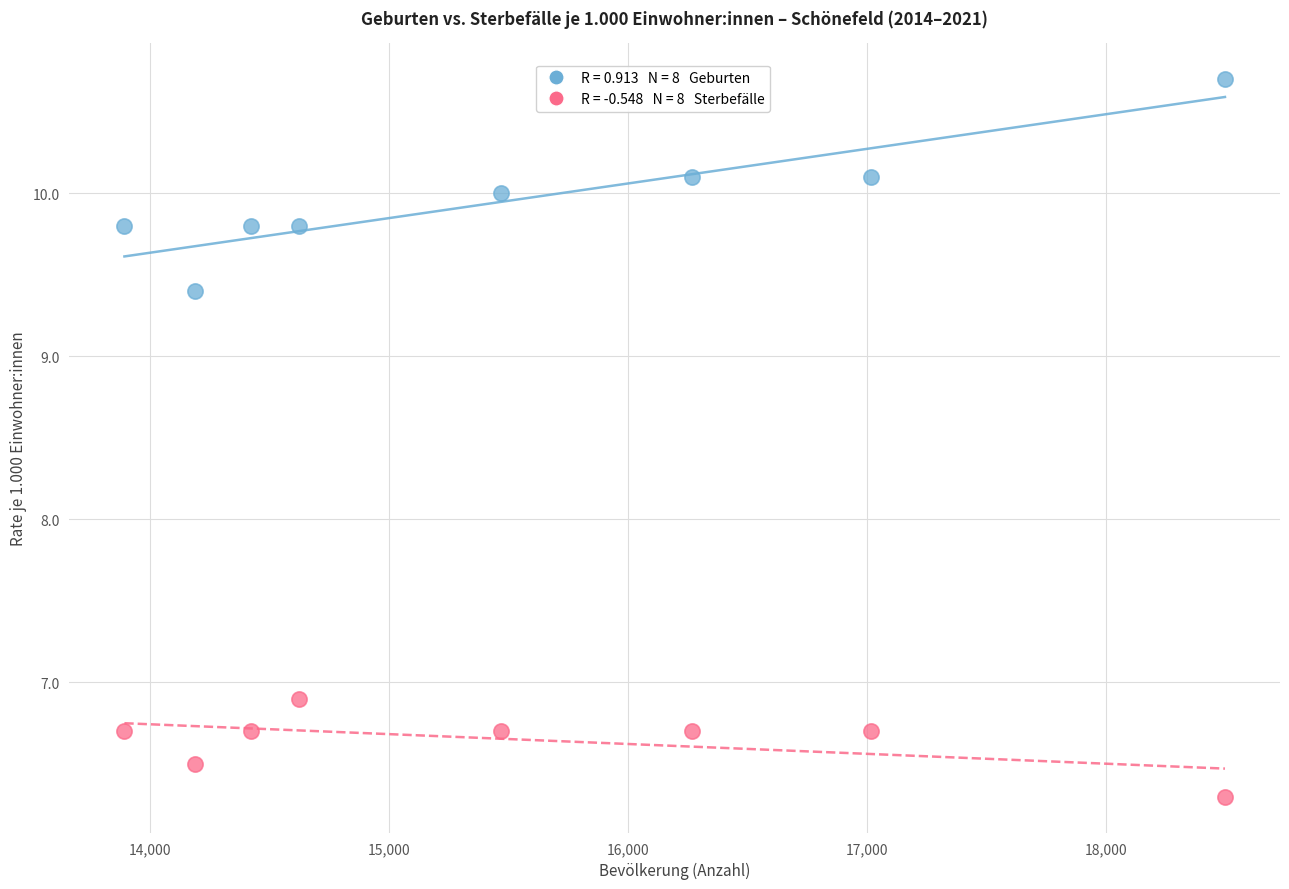

Across all data points, what is the range of Y values (max minus min)?

4.4